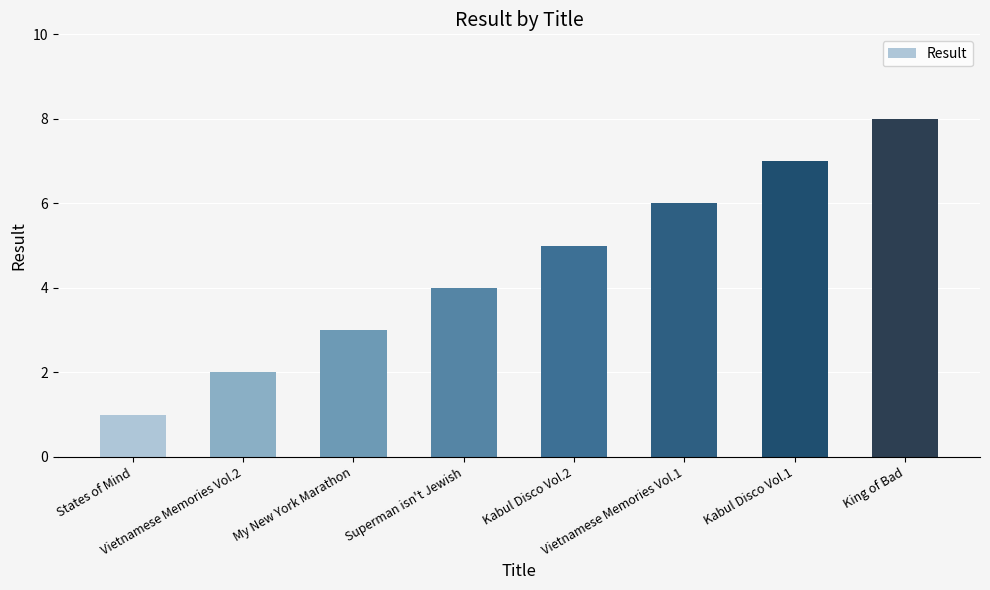

Reading left to right, list all the values displayed in this chart.

States of Mind=1	Vietnamese Memories Vol.2=2	My New York Marathon=3	Superman isn't Jewish=4	Kabul Disco Vol.2=5	Vietnamese Memories Vol.1=6	Kabul Disco Vol.1=7	King of Bad=8